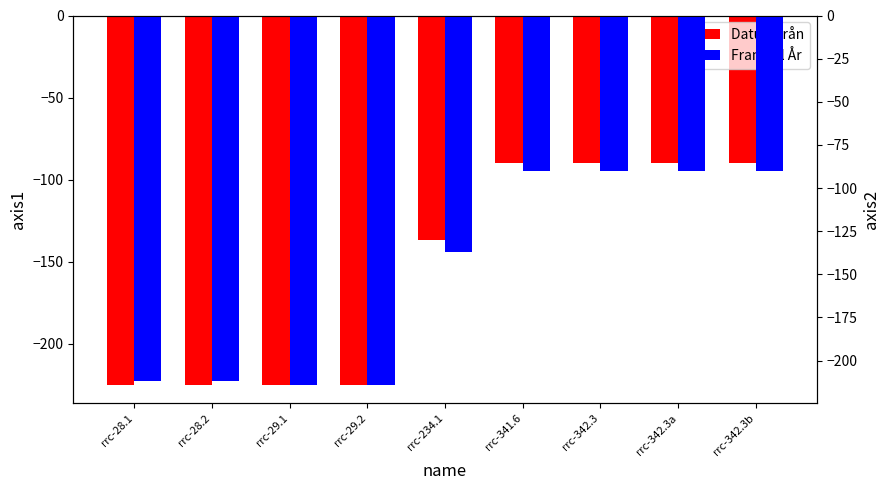

Reading right to left, list all the values displayed in this chart.

Datum från: -90	-90	-90	-90	-137	-225	-225	-225	-225
Fram till År: -90	-90	-90	-90	-137	-214	-214	-212	-212